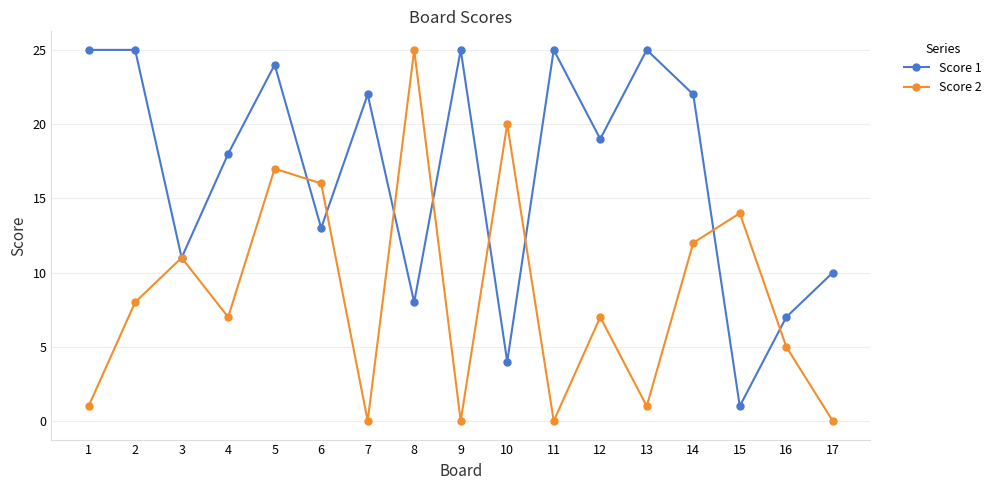

What is the difference between the second highest and second lowest values in the Score 2 series?

20